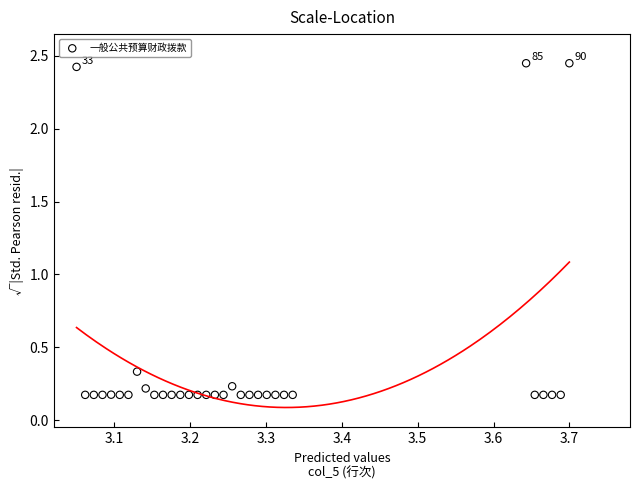

What is the range of X values (max minus min)?

0.6